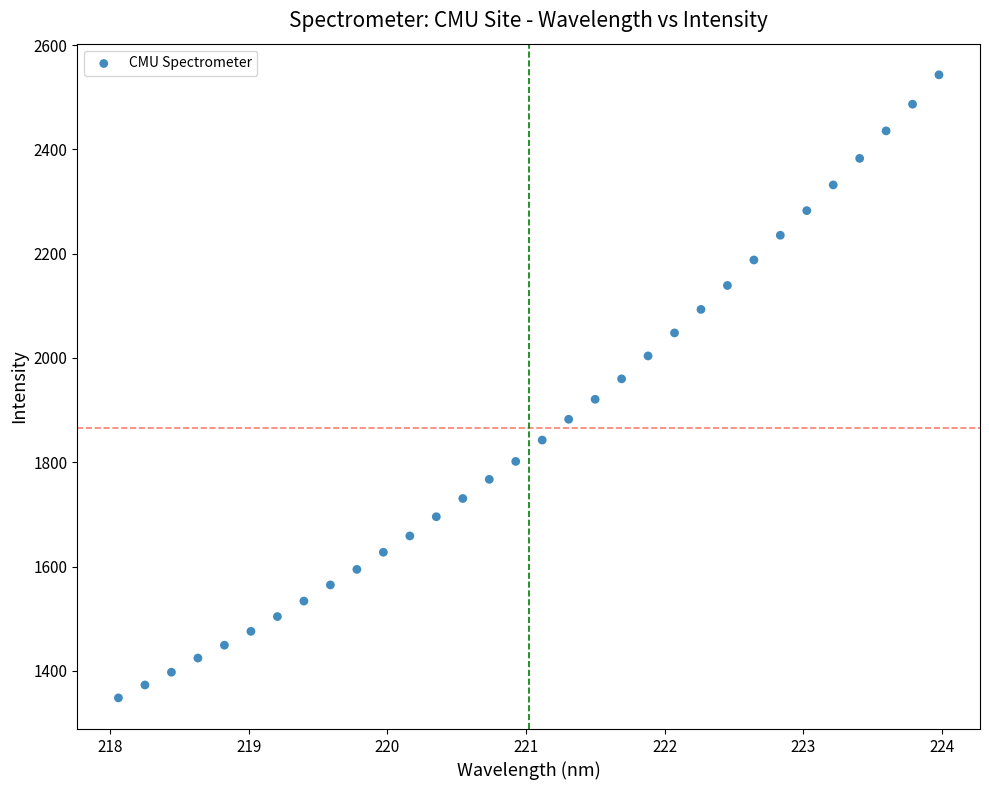

What is the range of X values (max minus min)?

5.9